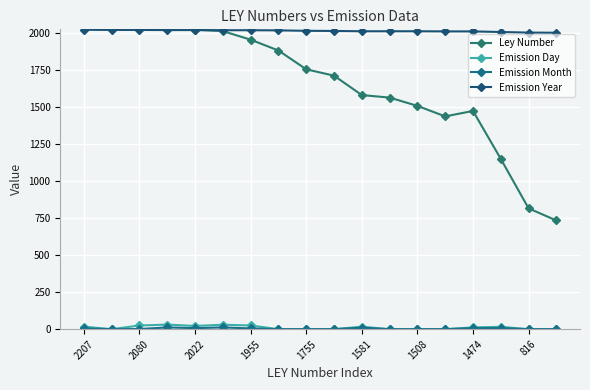

What is the value of the Ley Number point at the 15th from the left?

1474